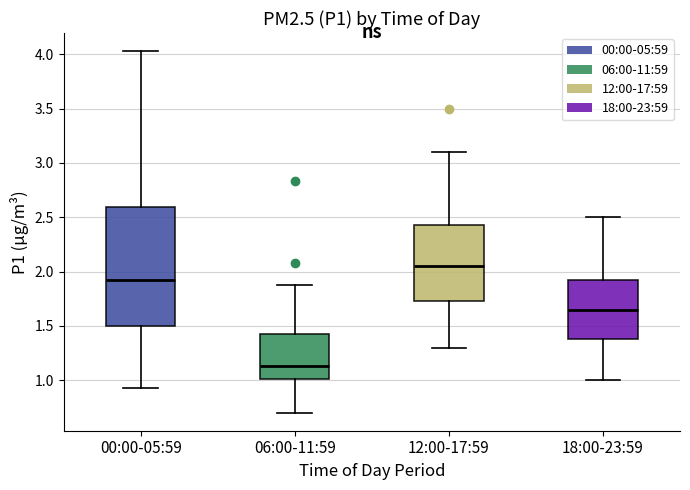

Which box has the highest median line?

12:00-17:59